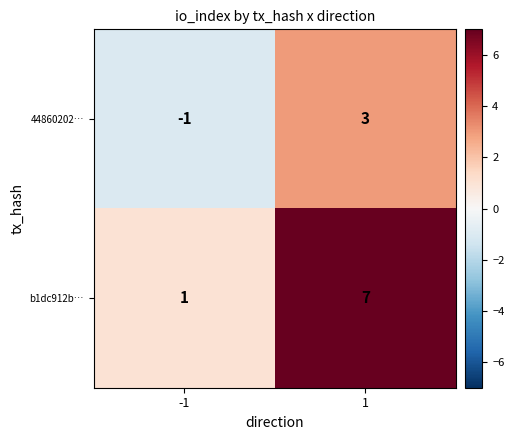

What is the difference between the b1dc912b… values at -1 and 1?

6